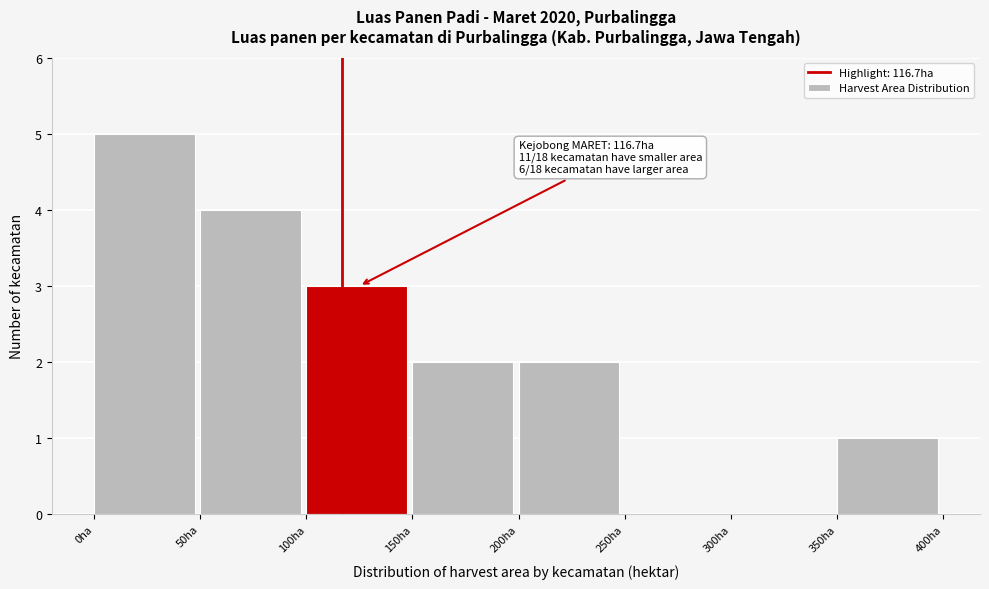

Which range on the x-axis has the tallest bar?

0 to 50